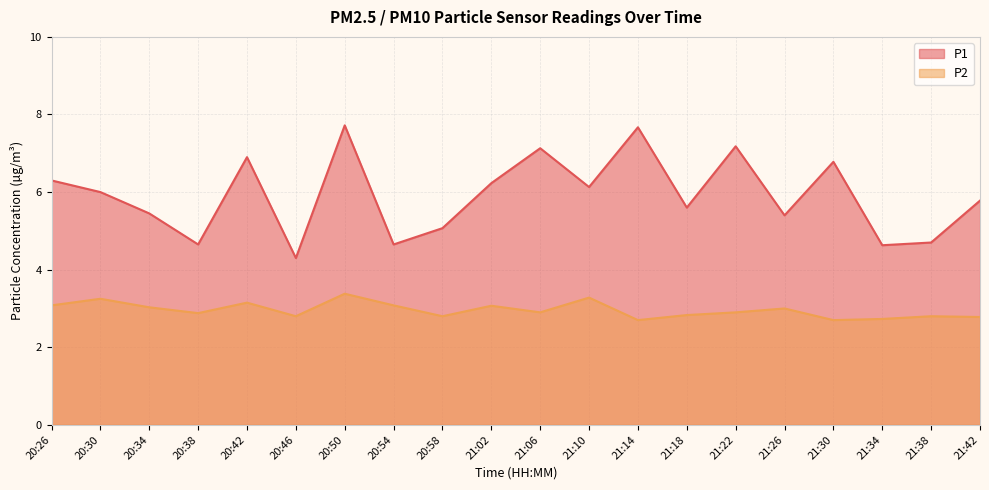

Which label corresponds to the smallest value in the chart?

21:14